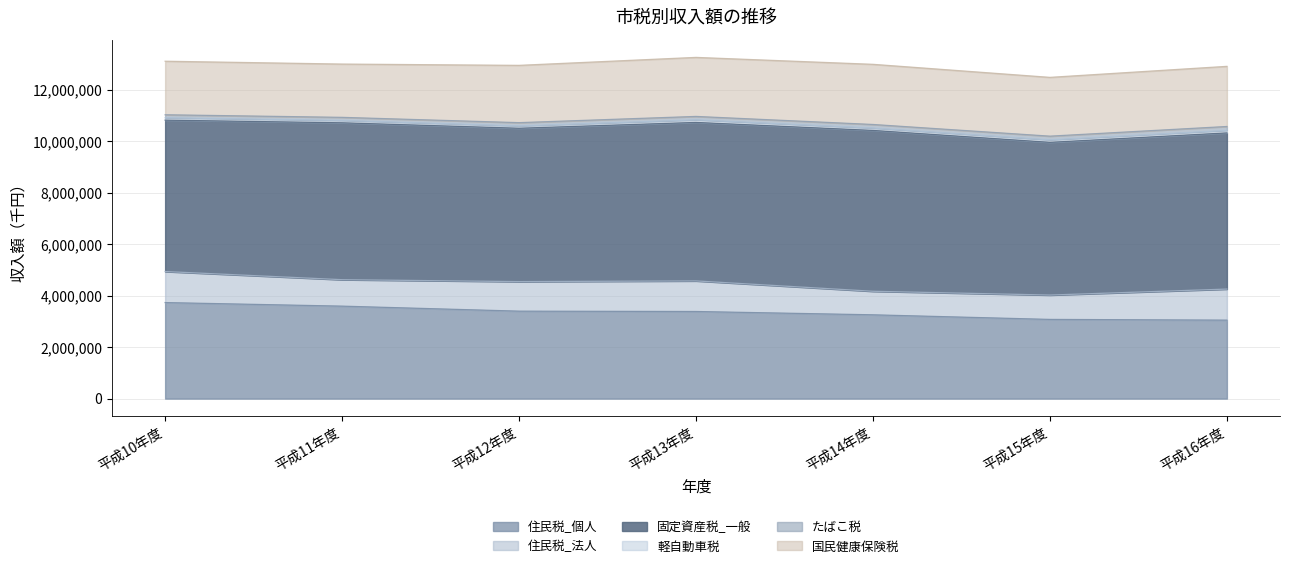

Which series has the widest spread of values?

住民税_個人